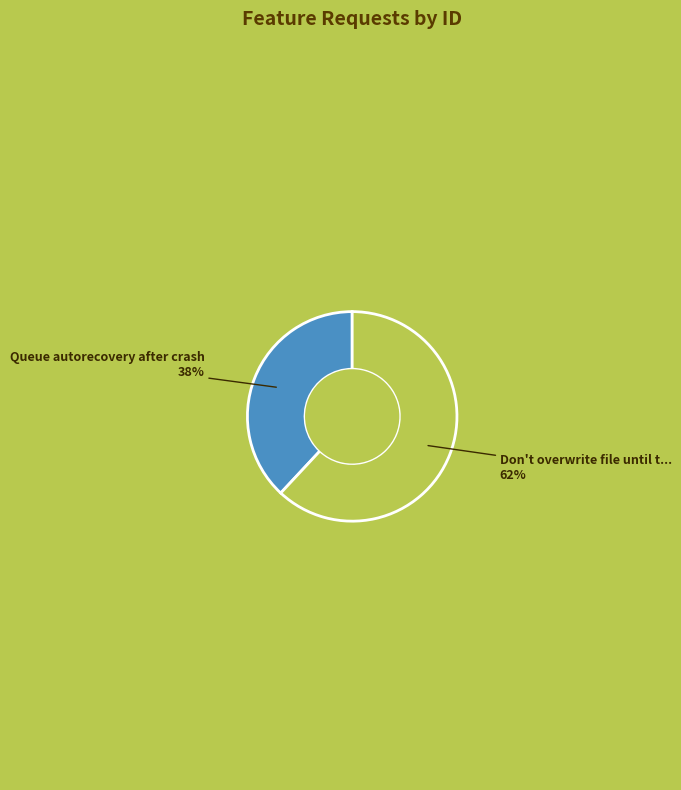

How many segments does this pie chart have?

2